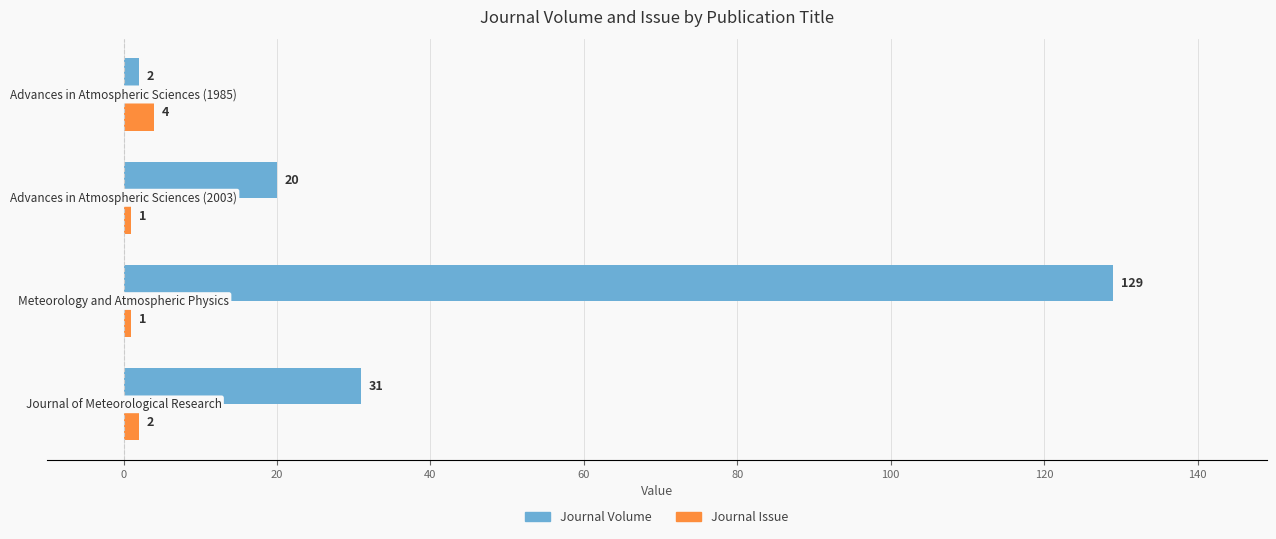

List the series in order of their peak value, lowest first.

Journal Issue, Journal Volume